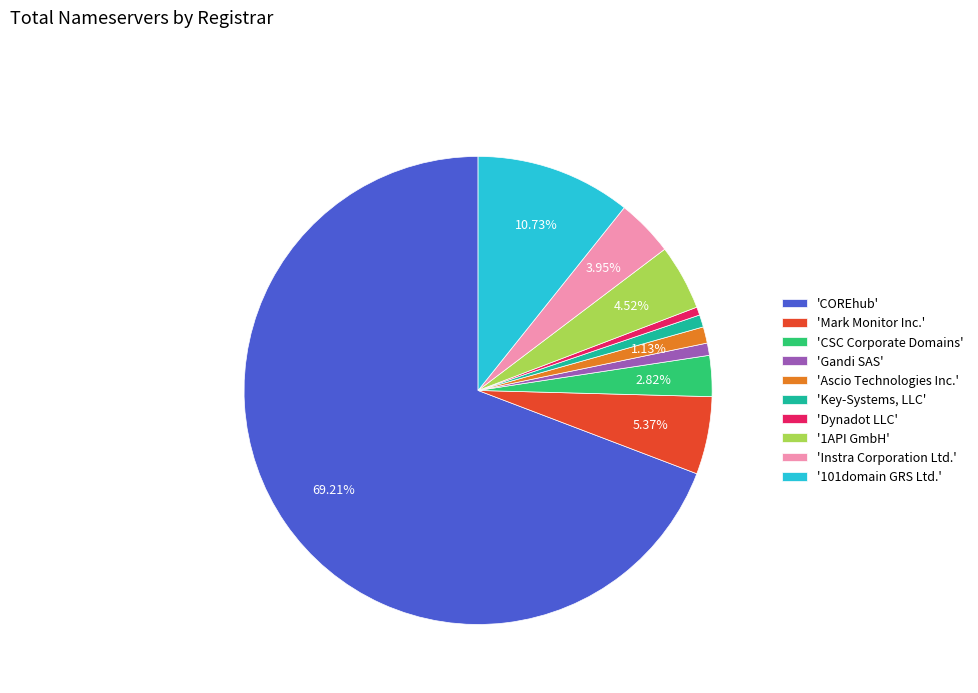

Do 'CSC Corporate Domains' and '1API GmbH' together represent more than half of the pie?

No